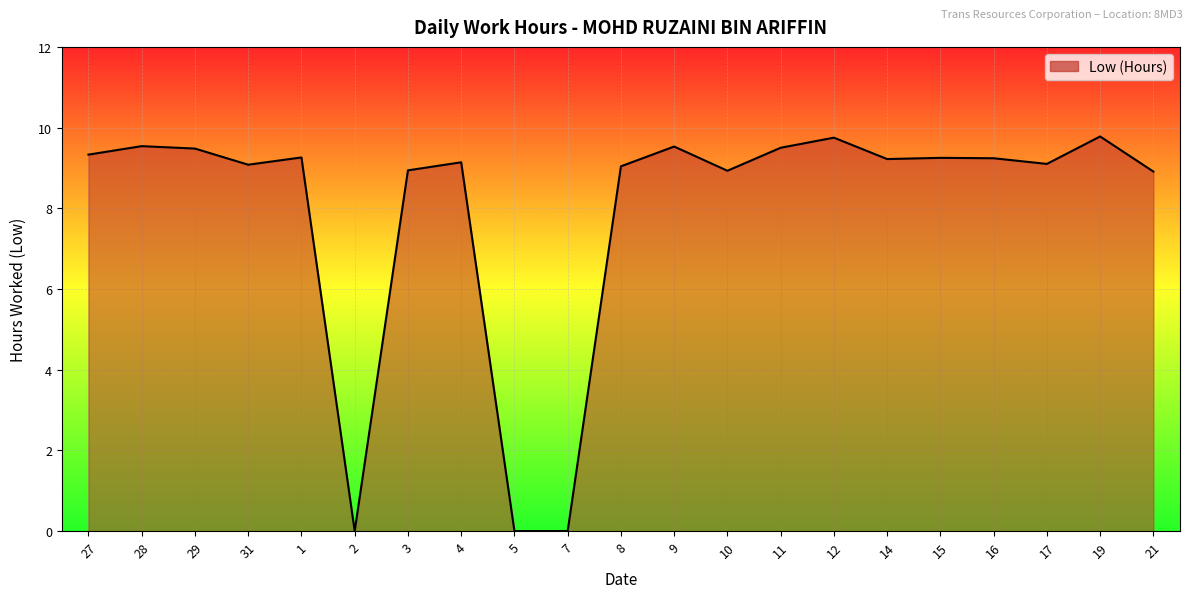

What is the maximum value shown in the chart?

9.8